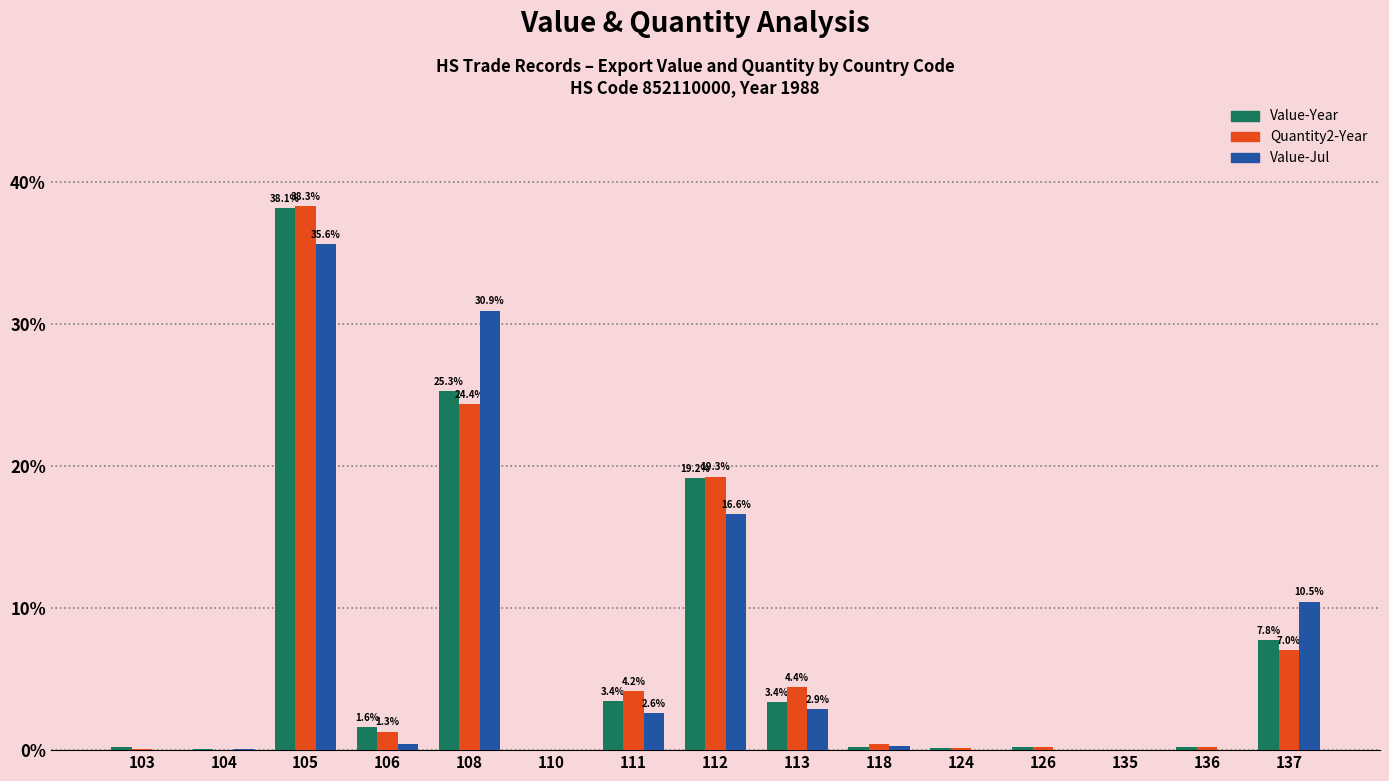

What is the greatest value displayed?

38.3